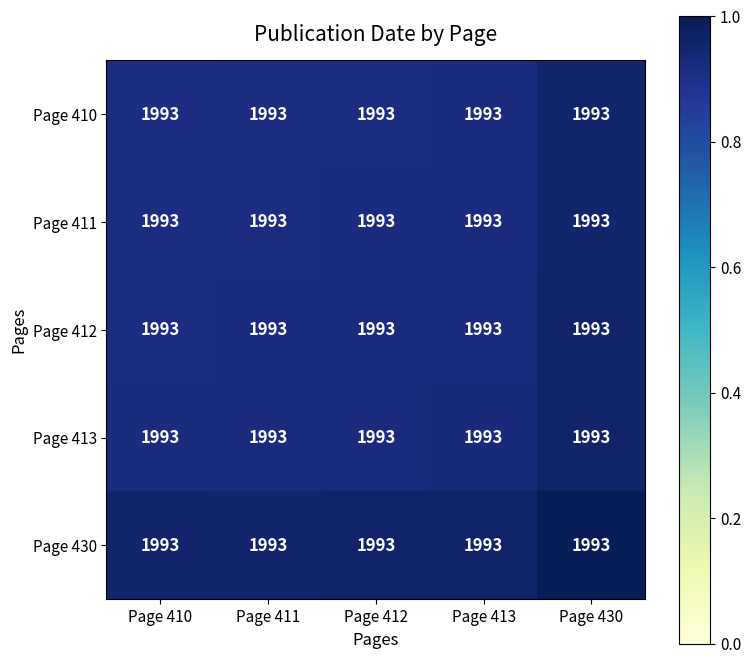

How many Page 410 values are between 0 and 1?

5